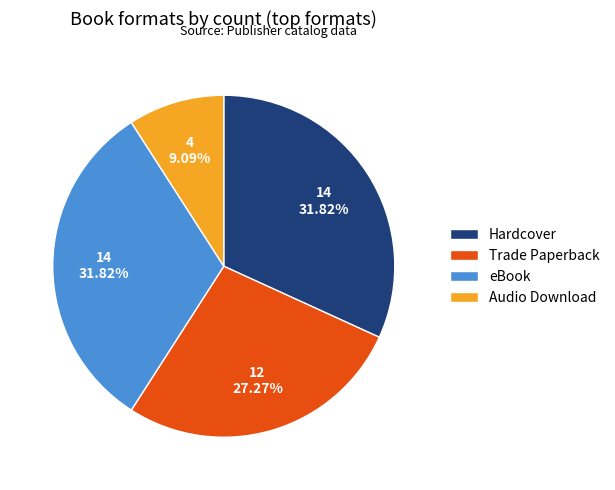

What percentage is the Hardcover slice, to the nearest percent?

32%